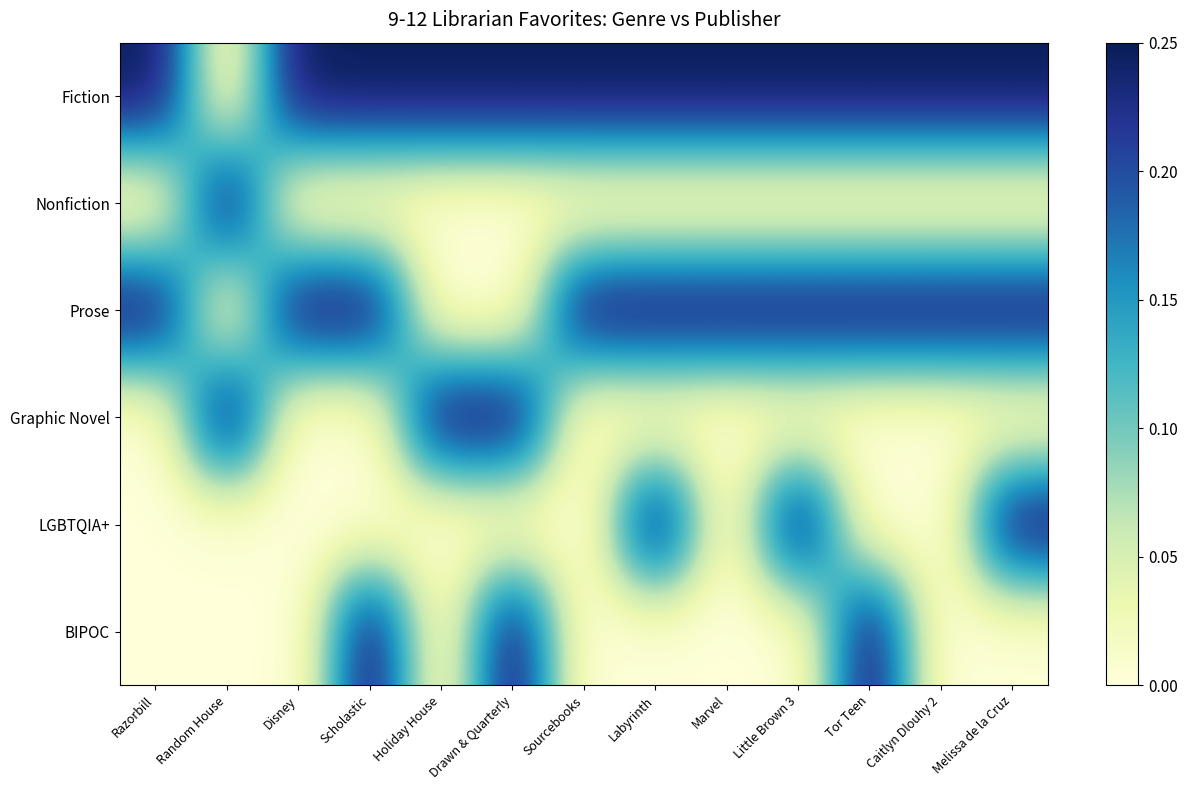

What is the spread (max minus min) of values at Scholastic?

0.2